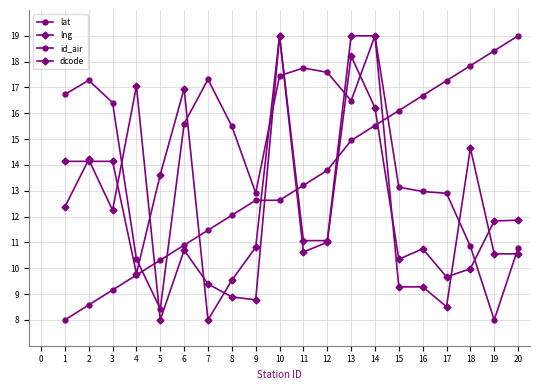

Which series changed the most between 3 and 11?

id_air